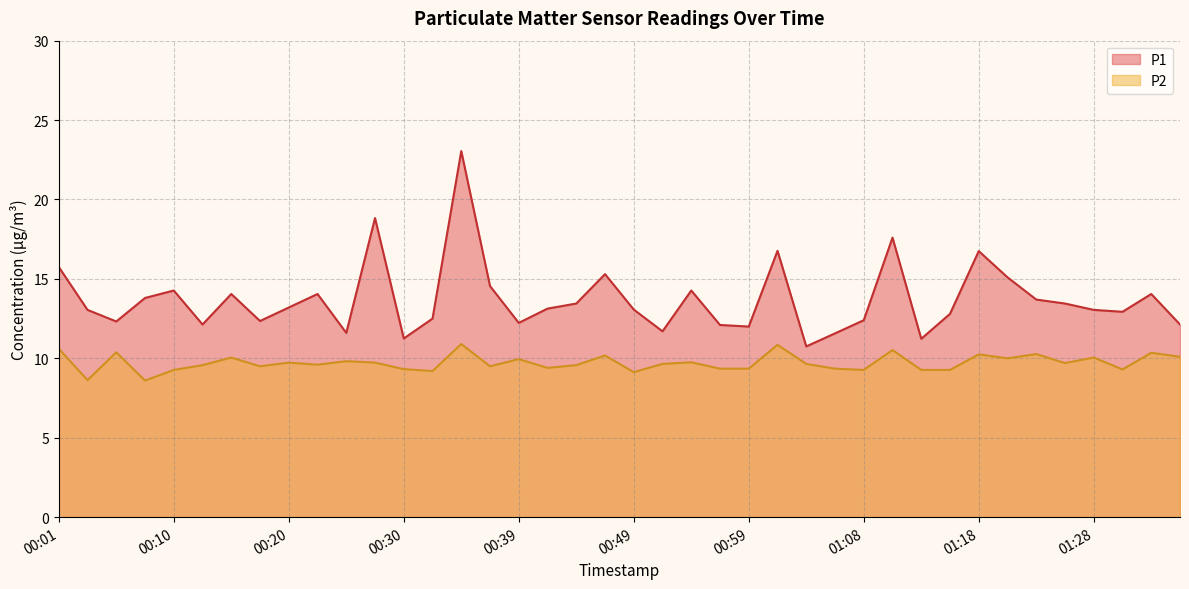

What is the average value of the P1 series?

13.7